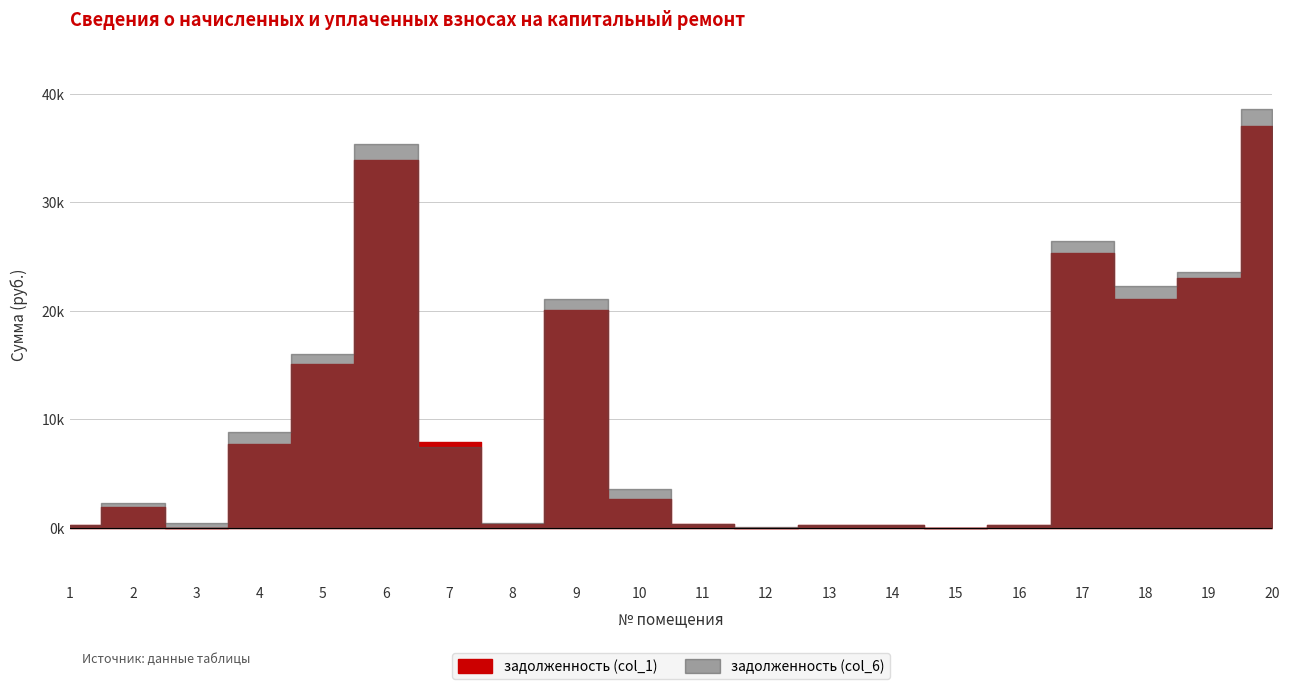

How many values in задолженность (col_1) are above zero?

17